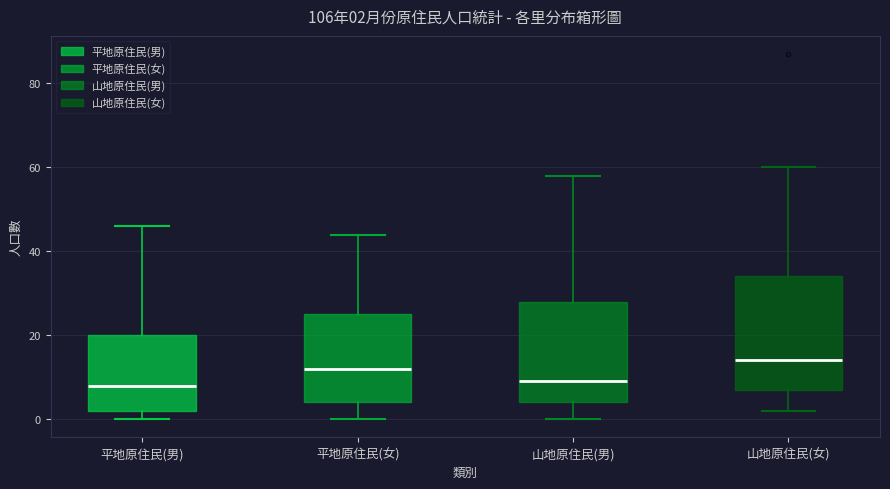

Comparing the boxes themselves (not the whiskers), which one is the tallest?

山地原住民(女)